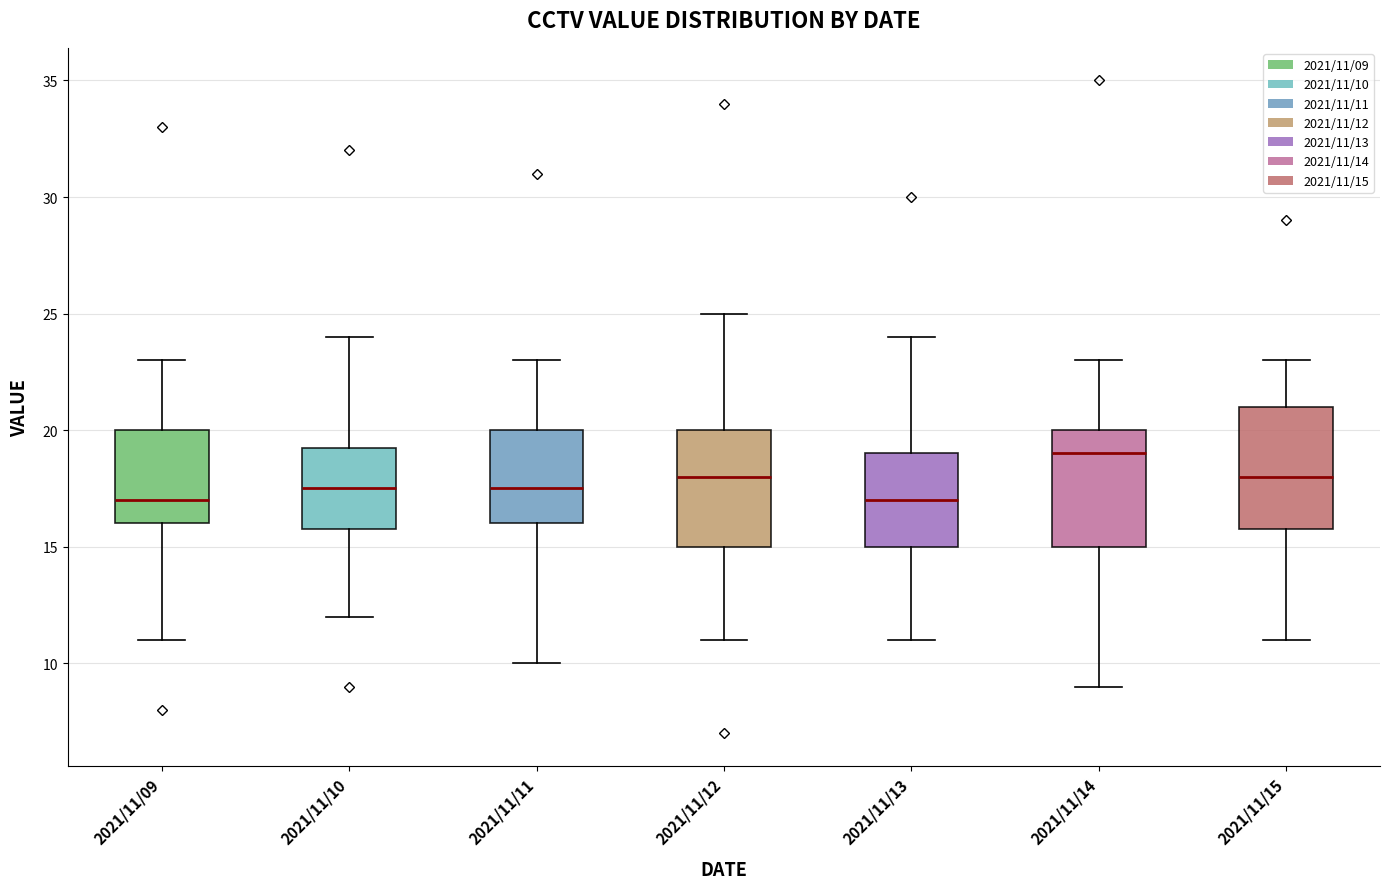

Reading left to right, read every box against the y-axis: the position of its median line, the range the box covers, and the ends of its whiskers. The values are not printed on the chart, so give them approximately, as read against the axis.

2021/11/09: median 17.0, box 16.0 to 20.0, whiskers 11.0 to 23.0
2021/11/10: median 17.5, box 16.0 to 19.5, whiskers 12.0 to 24.0
2021/11/11: median 17.5, box 16.0 to 20.0, whiskers 10.0 to 23.0
2021/11/12: median 18.0, box 15.0 to 20.0, whiskers 11.0 to 25.0
2021/11/13: median 17.0, box 15.0 to 19.0, whiskers 11.0 to 24.0
2021/11/14: median 19.0, box 15.0 to 20.0, whiskers 9.0 to 23.0
2021/11/15: median 18.0, box 16.0 to 21.0, whiskers 11.0 to 23.0